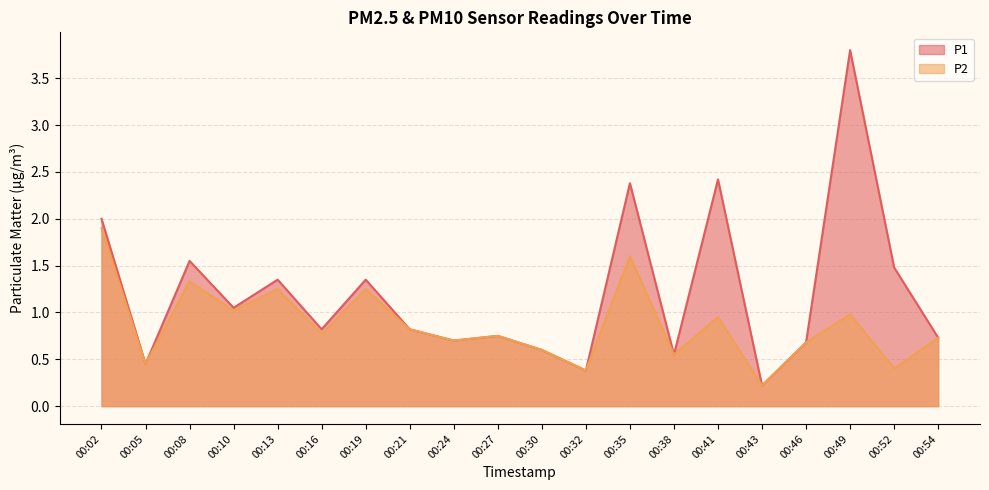

The value of P2 at 00:30 is 0.6. True or false?

True